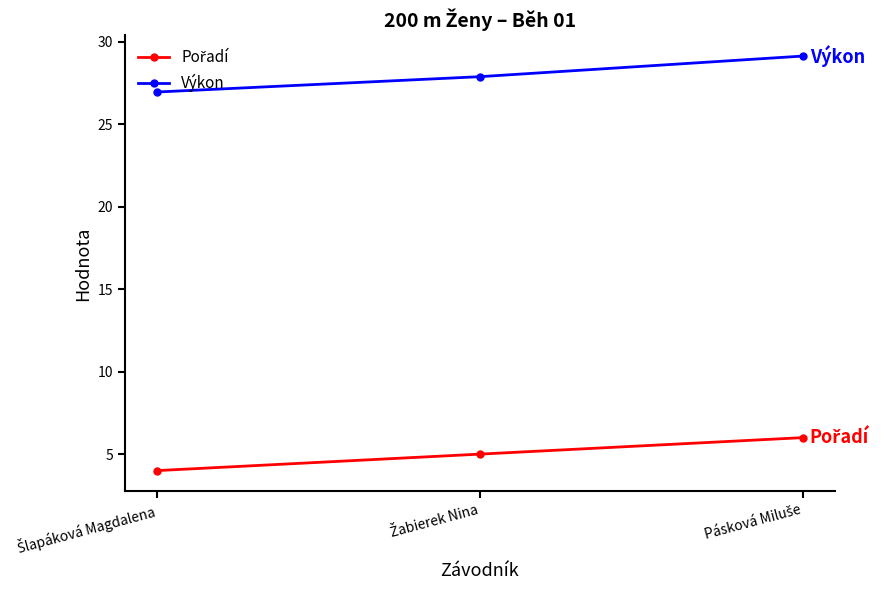

What is the maximum value shown in the chart?

29.1